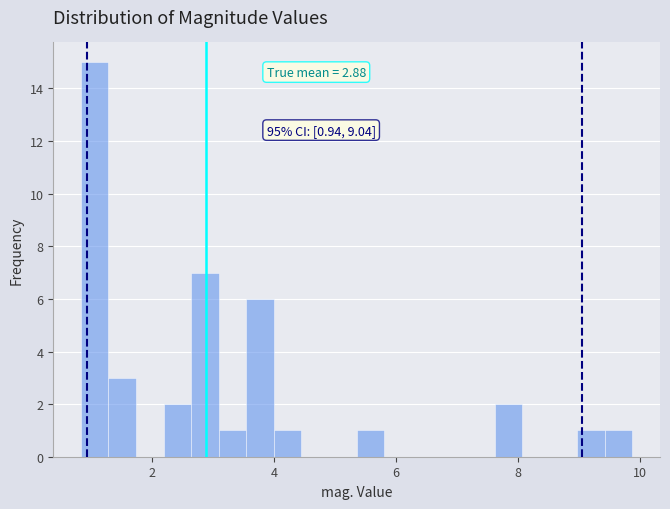

Read against the x-axis, roughly where is the centre of the tallest bar?

1.0